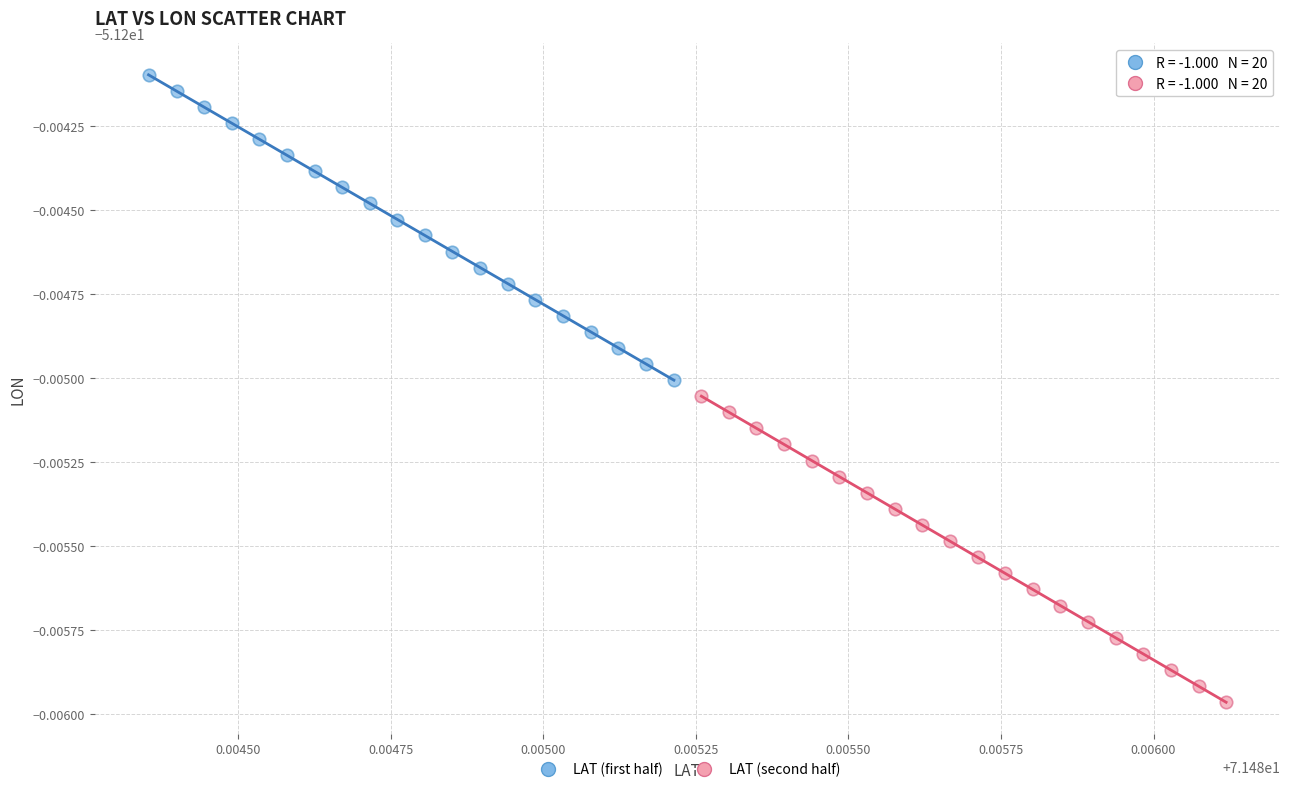

Which series contains the lowest Y value?

LAT (second half)